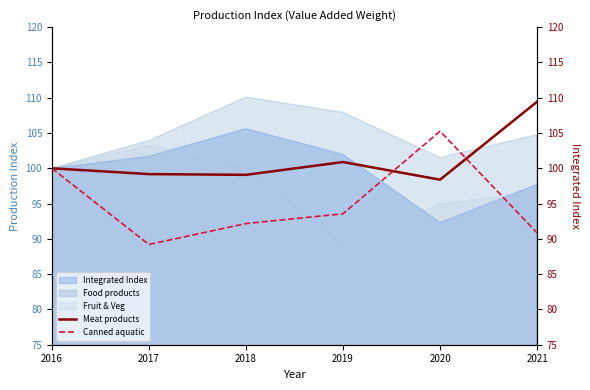

Where do Canned aquatic and Meat products first cross each other?

2019 and 2020